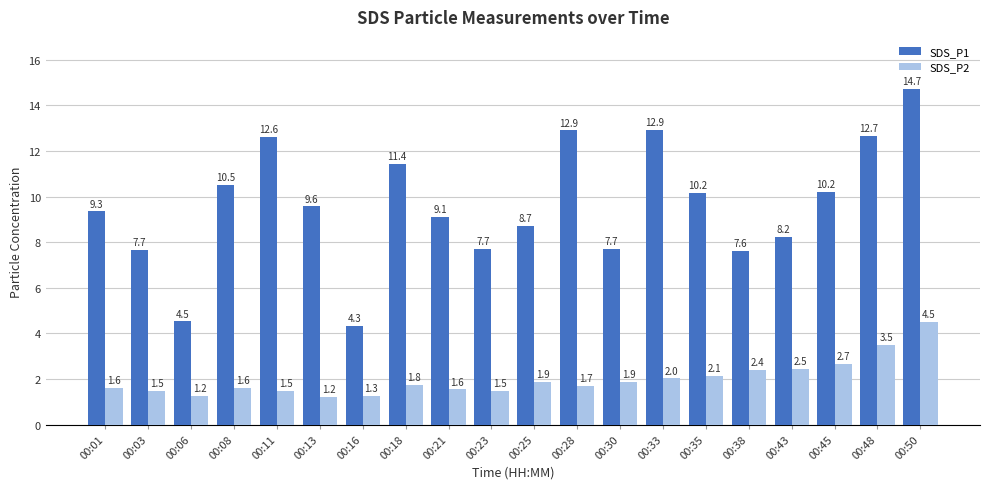

Between 00:16 and 00:33, which series saw the biggest shift?

SDS_P1